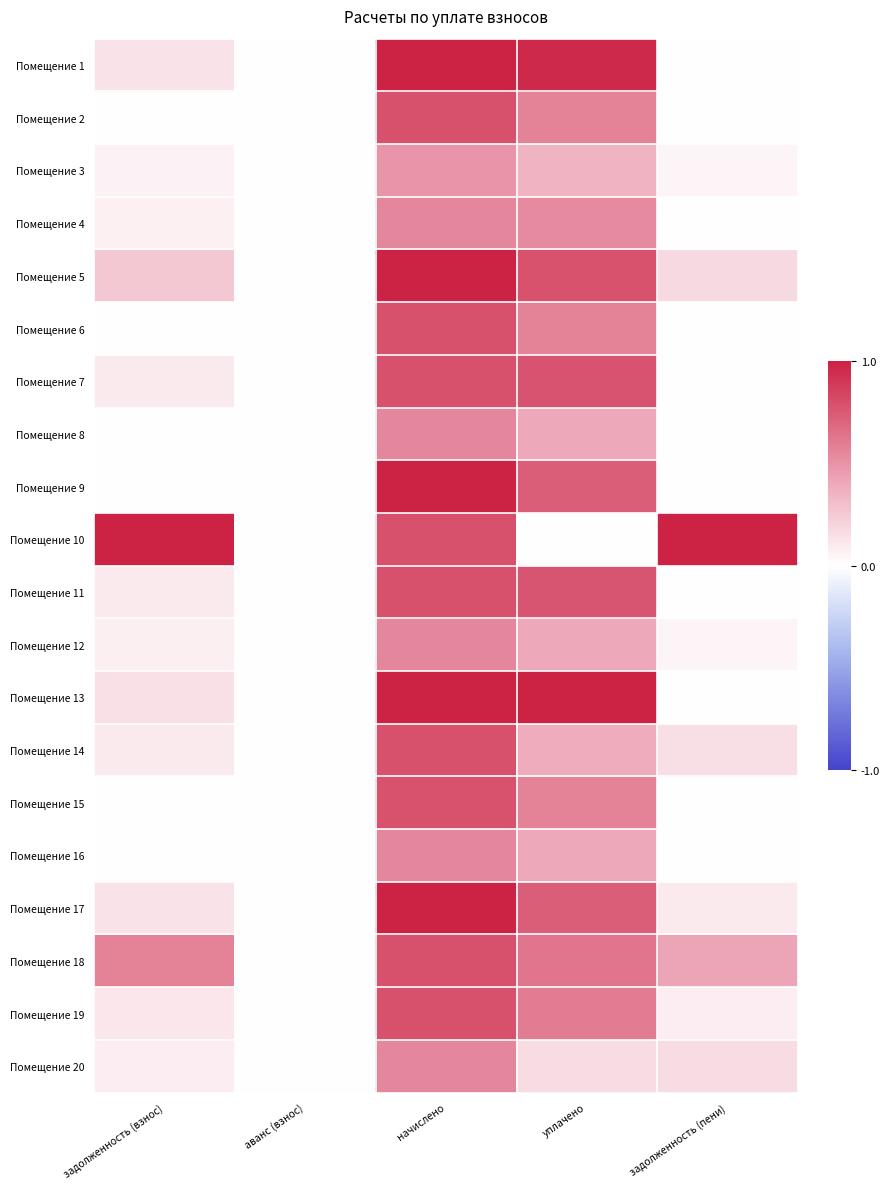

Rank the series at начислено from highest to lowest value.

Помещение 5, Помещение 9, Помещение 13, Помещение 17, Помещение 1, Помещение 7, Помещение 10, Помещение 2, Помещение 6, Помещение 11, Помещение 14, Помещение 18, Помещение 19, Помещение 15, Помещение 8, Помещение 12, Помещение 16, Помещение 20, Помещение 4, Помещение 3